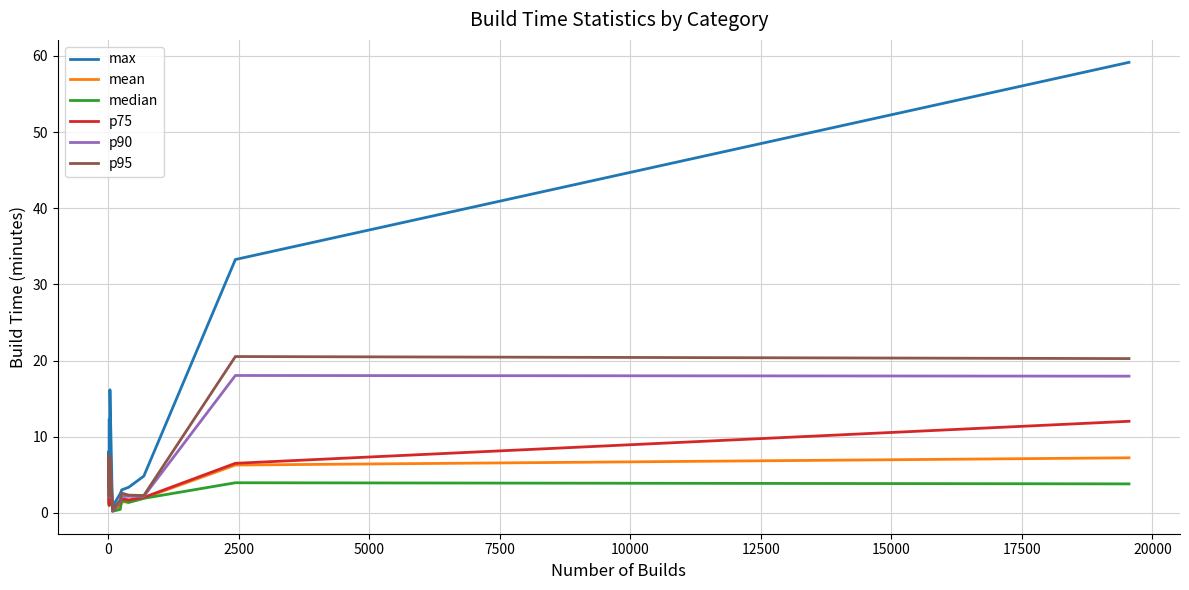

Does the chart display data point markers on the line(s)?

No